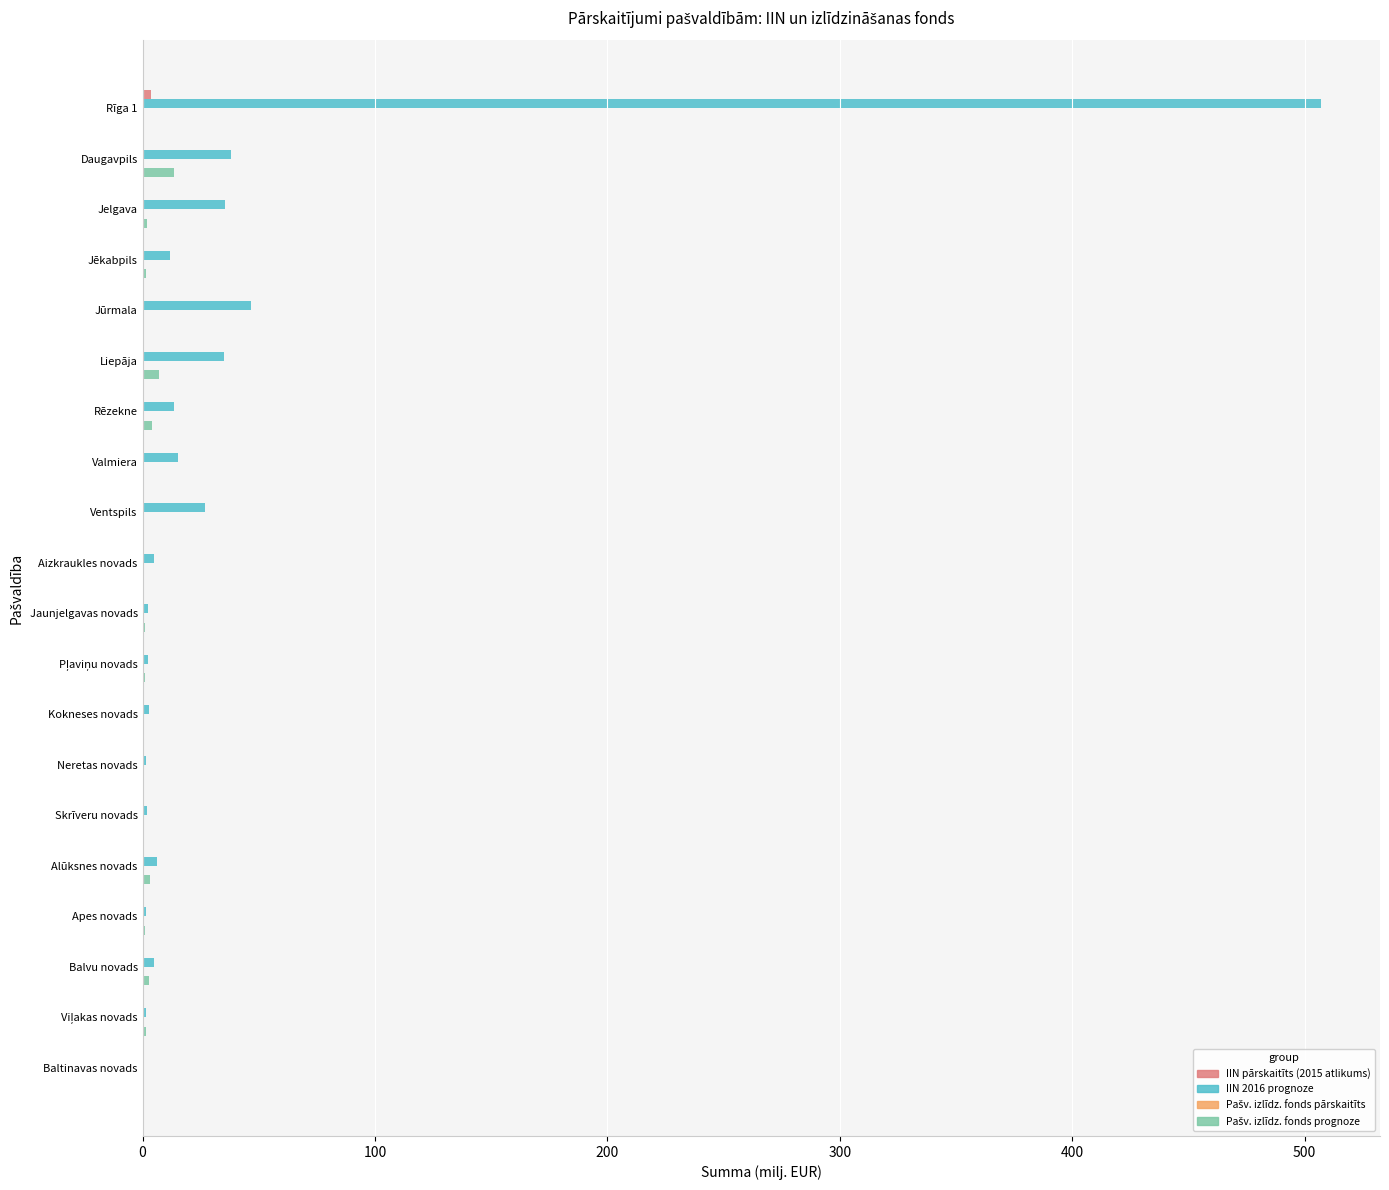

Which series has the largest total across all categories?

IIN 2016 prognoze